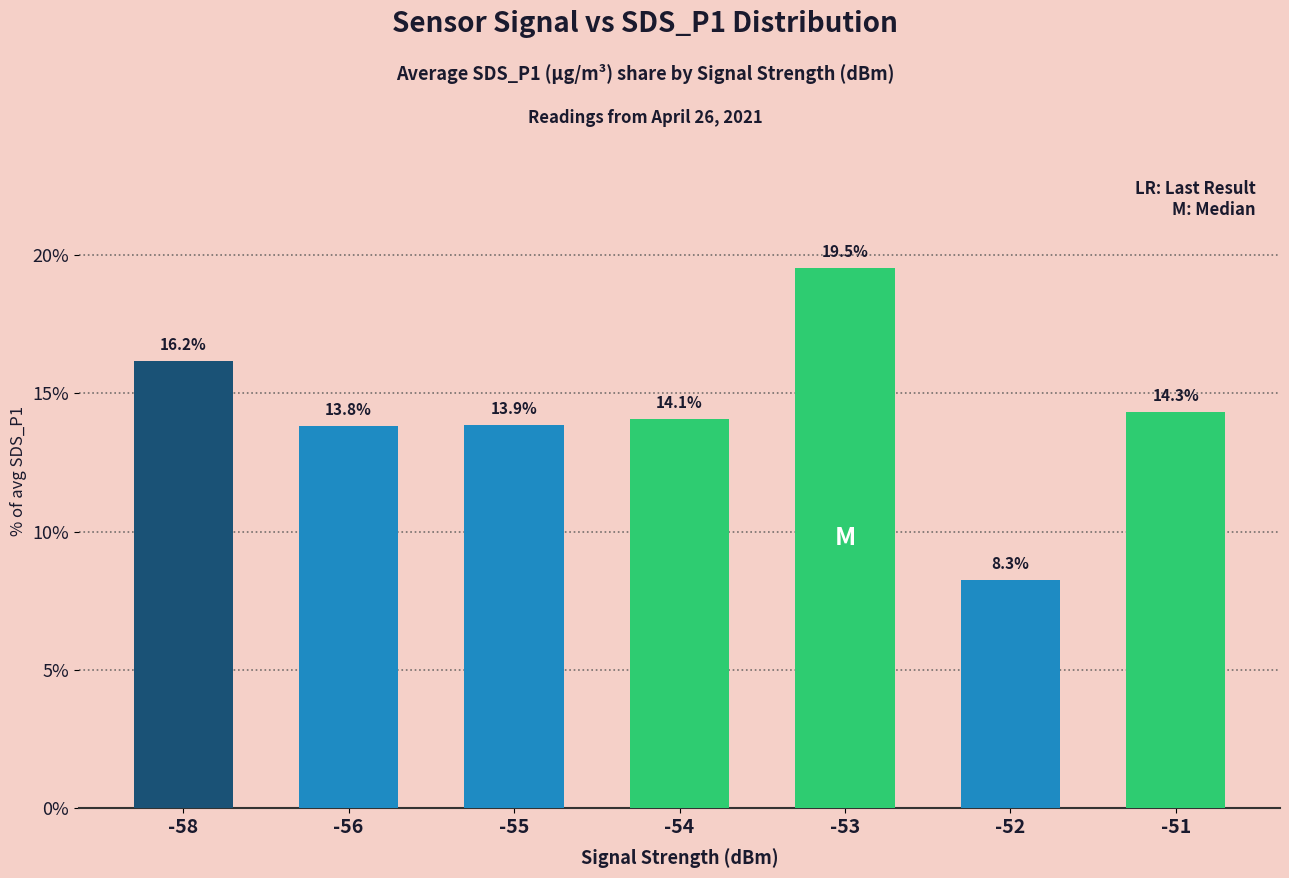

Reading right to left, extract all data points from this chart.

-51=14.3	-52=8.3	-53=19.5	-54=14.1	-55=13.9	-56=13.8	-58=16.2